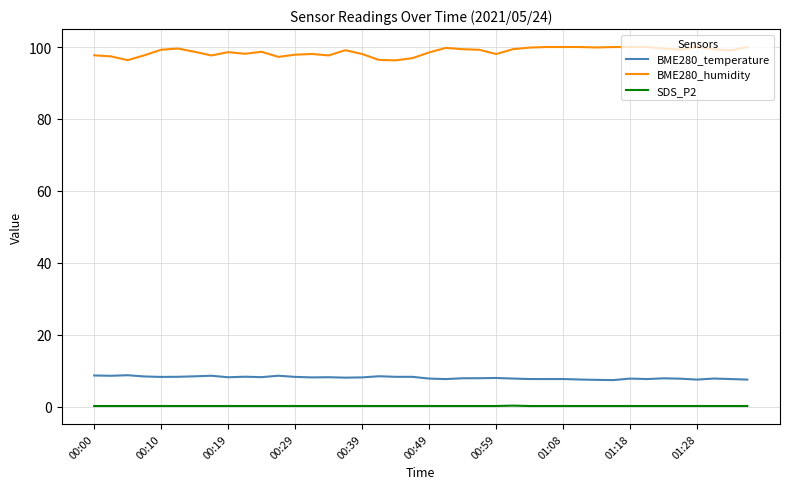

True or false: BME280_humidity and SDS_P2 cross at least once.

False